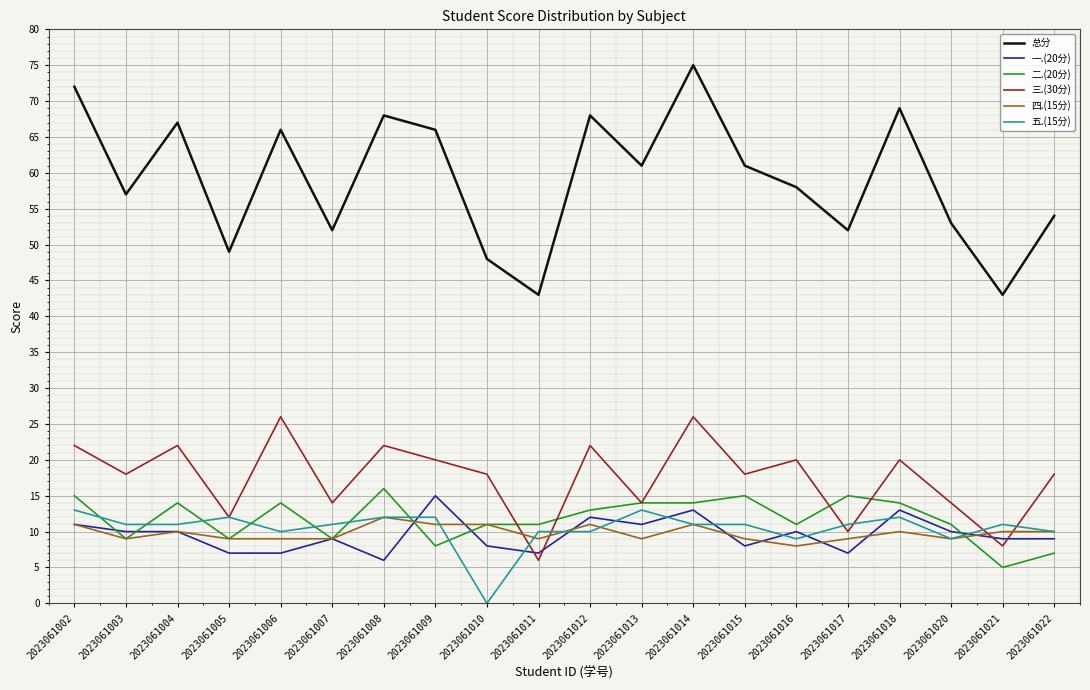

True or false: 一.(20分) and 总分 cross at least once.

False